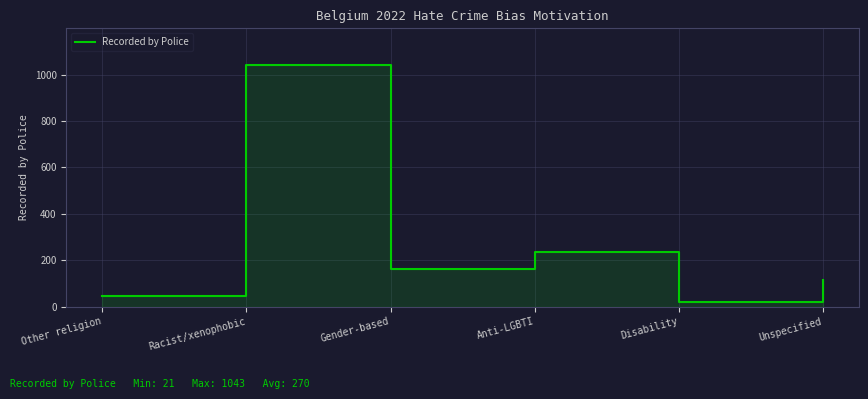

At which category does the chart reach its peak across all series?

Racist/xenophobic